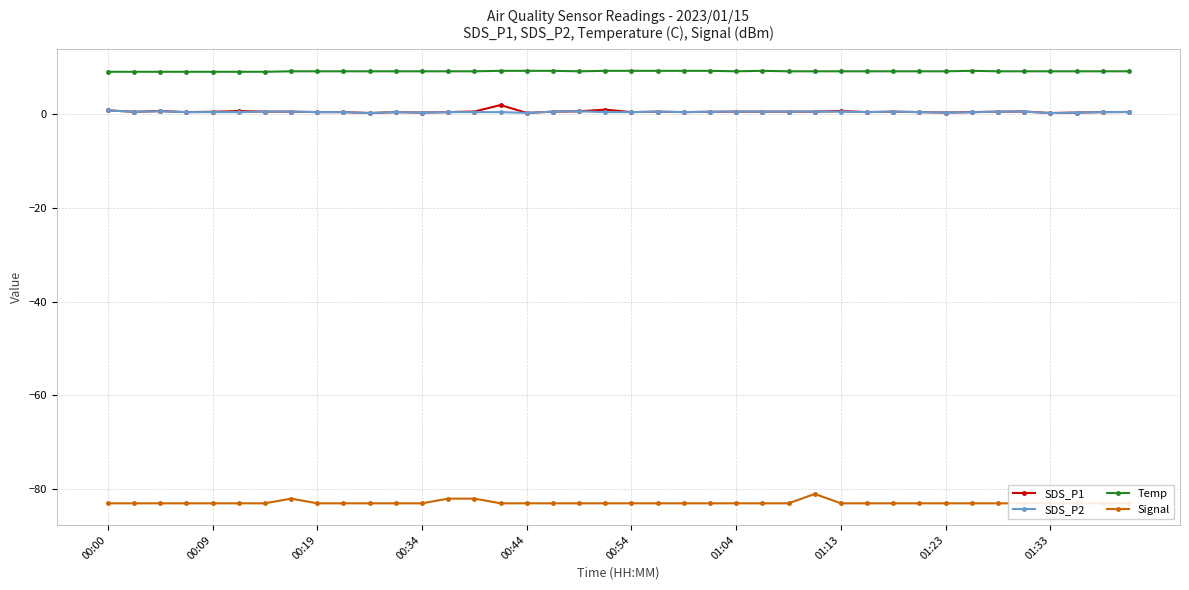

True or false: SDS_P1 and Signal cross at least once.

False